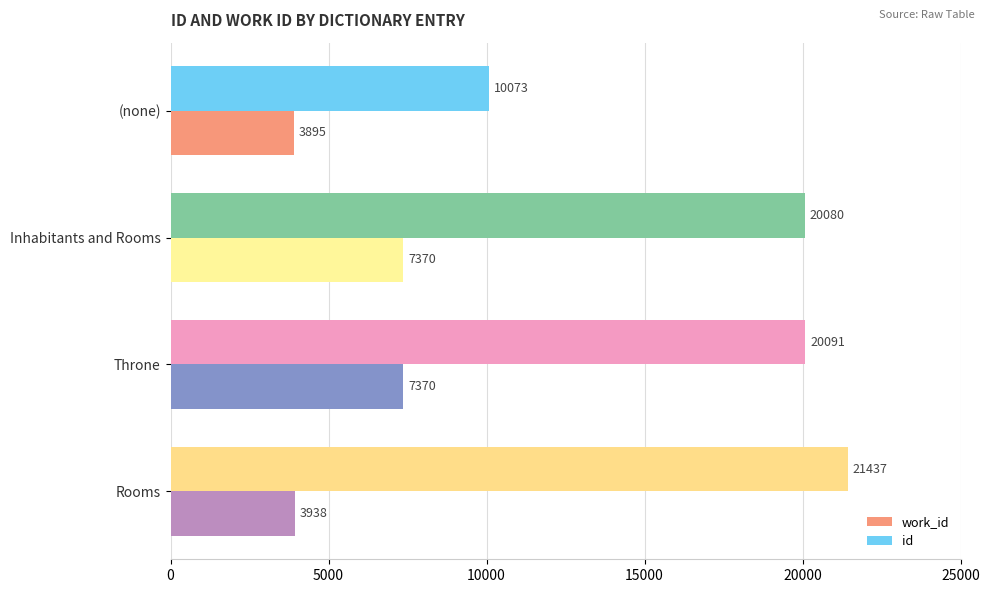

True or false: work_id has a value of 2556 at Inhabitants and Rooms.

False